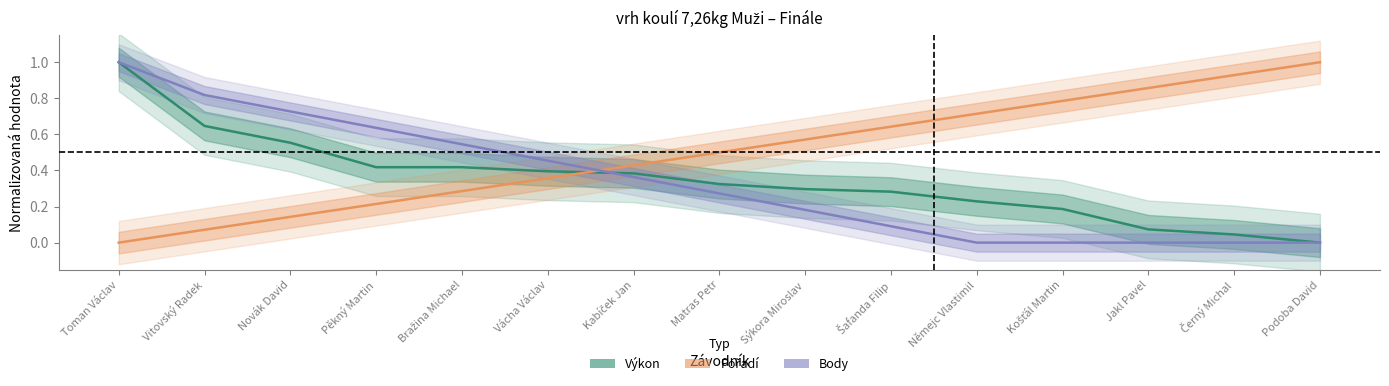

True or false: Body and Výkon intersect in this chart.

True